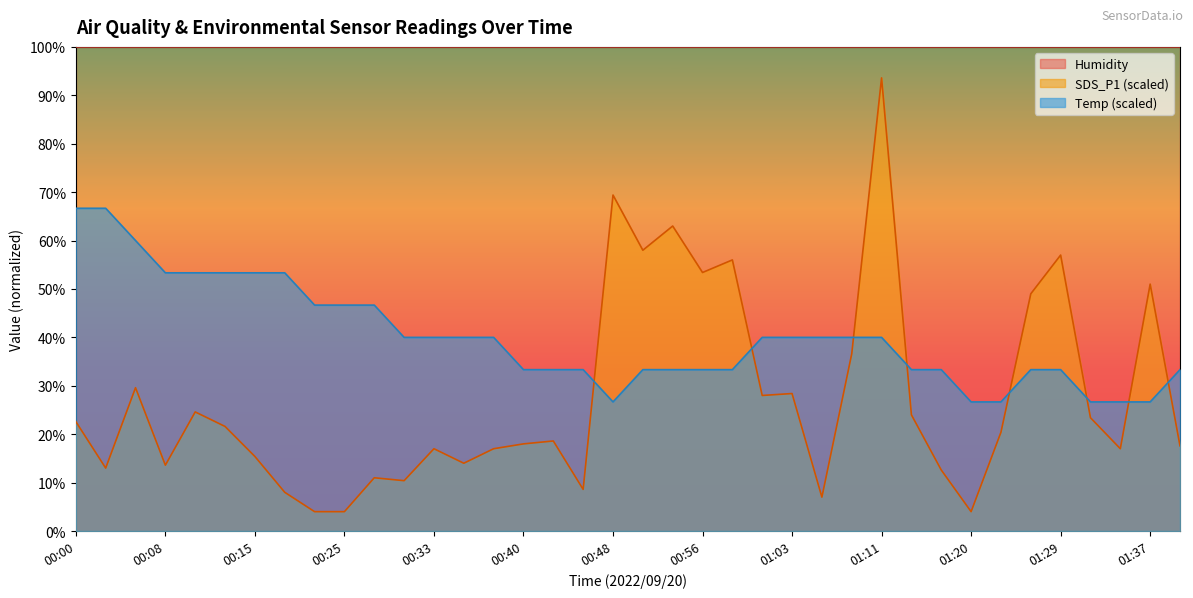

What is the difference between the Temp values at 00:25 and 01:26?

13.3